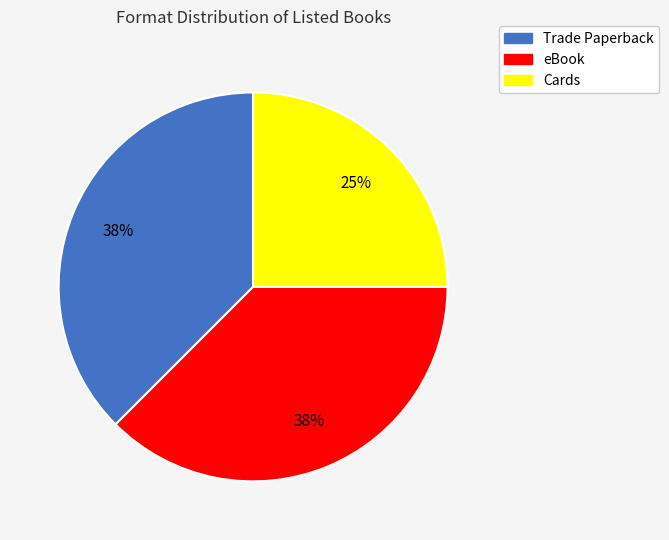

What is the smallest slice in the pie chart?

Cards